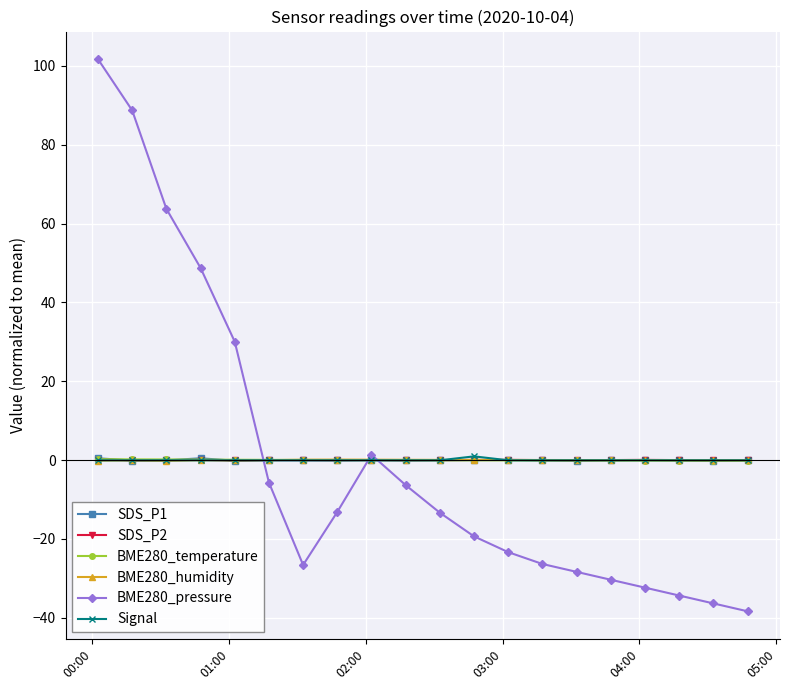

Count the number of categories in the chart.

20